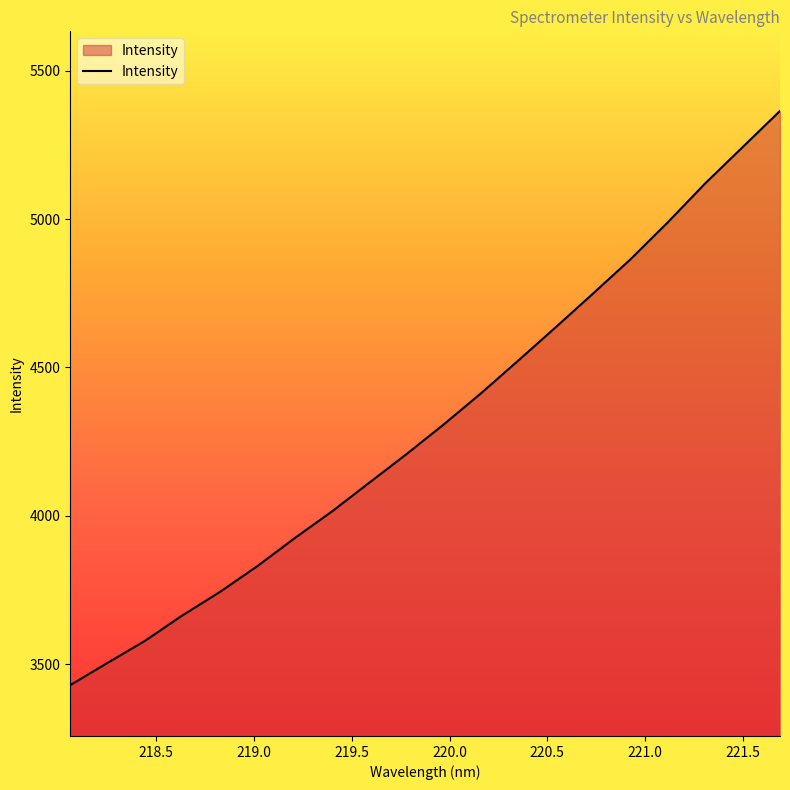

What is the greatest value displayed?

5364.4